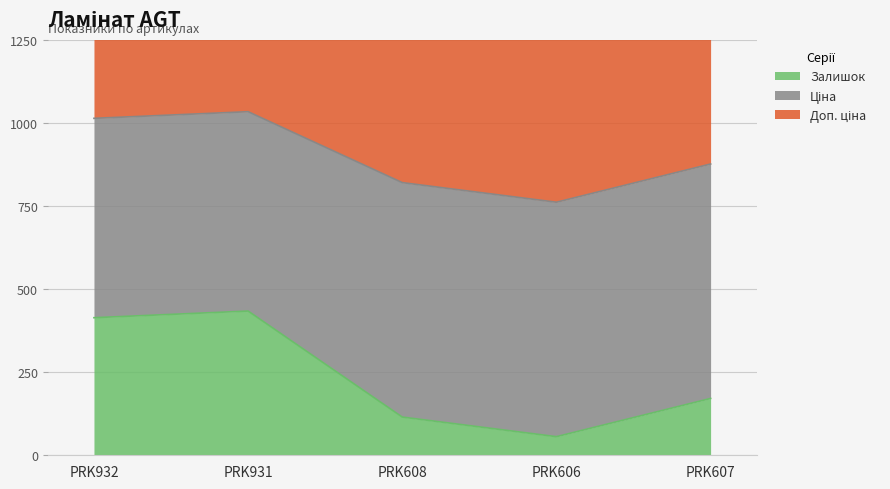

What is the average value of the Ціна series?

663.3